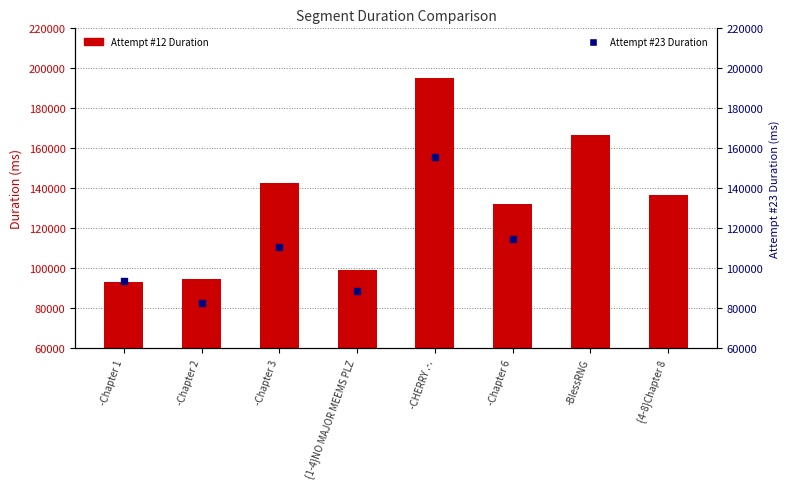

At which category is the sum across all series the highest?

-CHERRY .-.